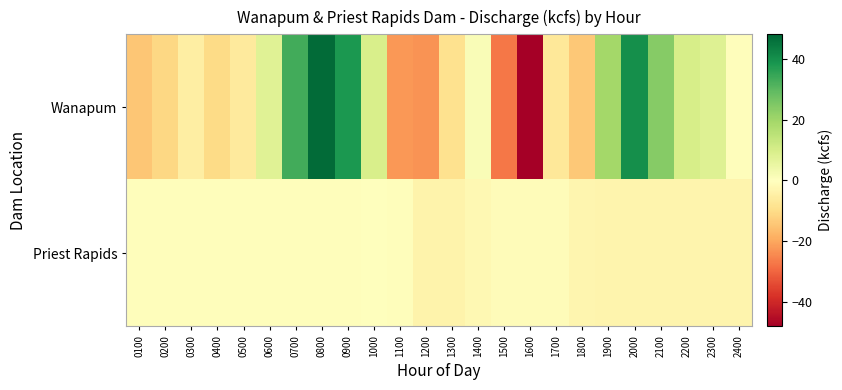

List the series in order of their peak value, highest first.

Wanapum, Priest Rapids